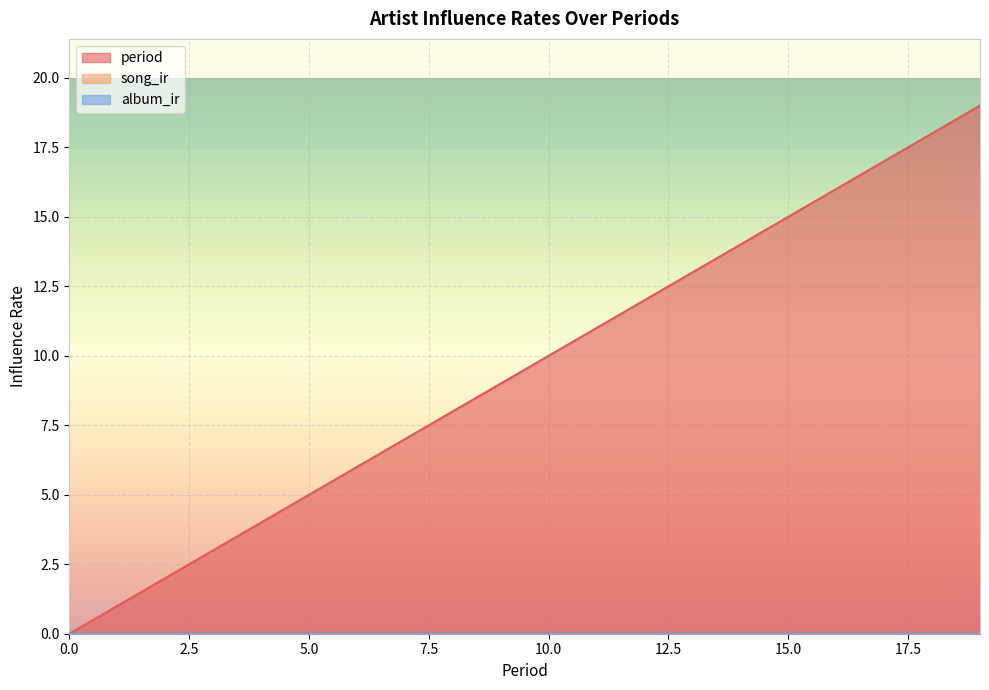

What value does the period series have at 15?

15